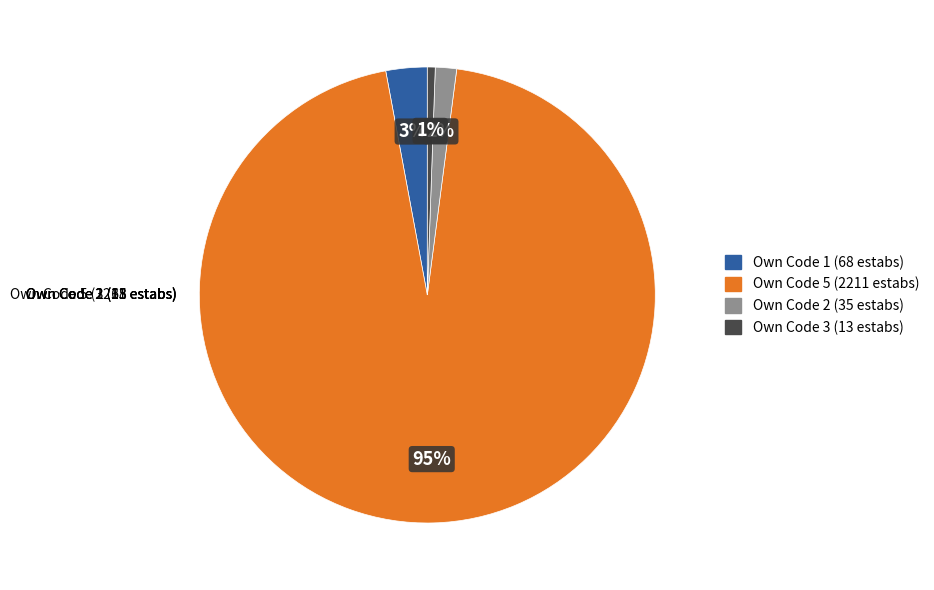

Which category accounts for the majority?

Own Code 5 (2211 estabs)